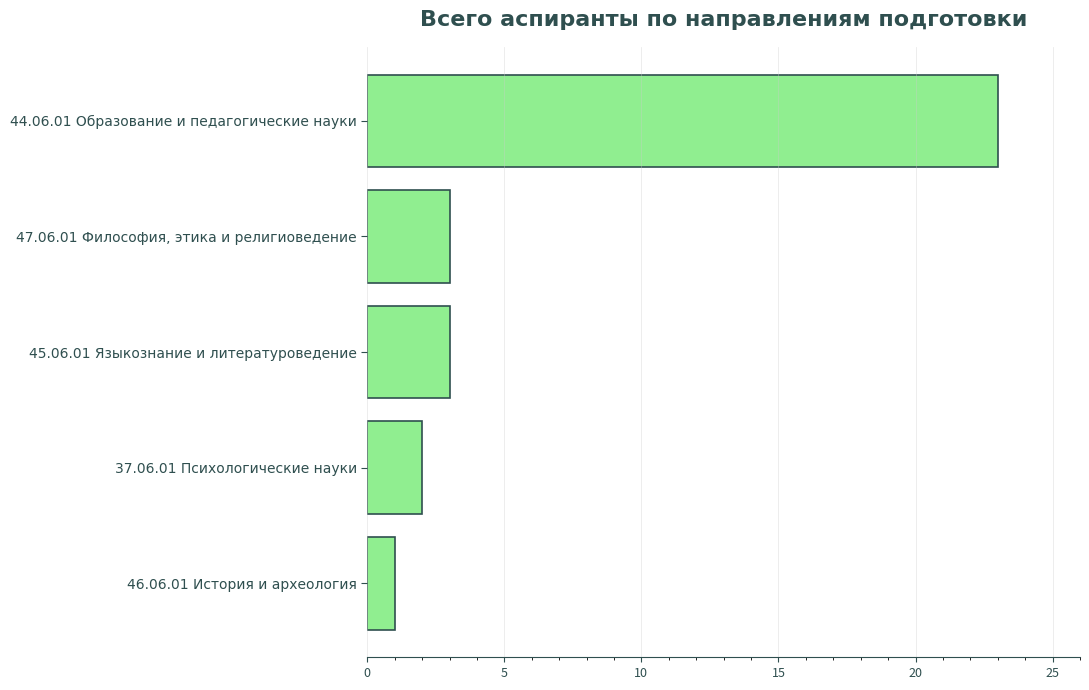

What is the smallest value displayed?

1